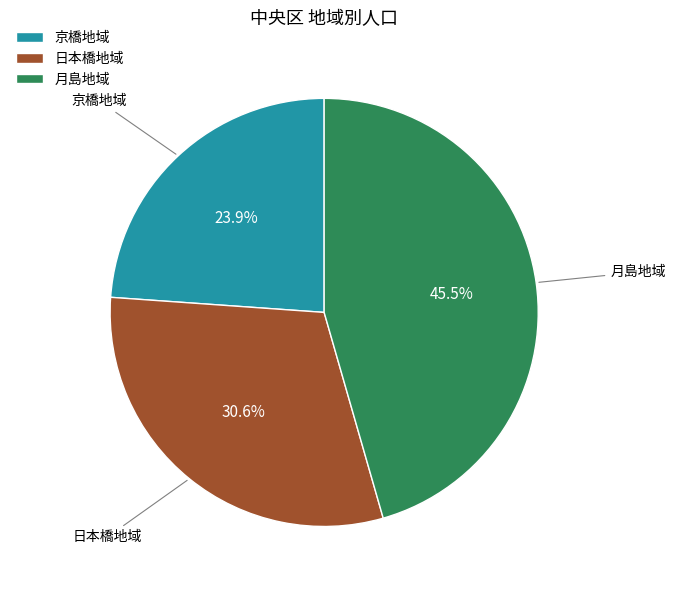

How many slices are in this pie chart?

3